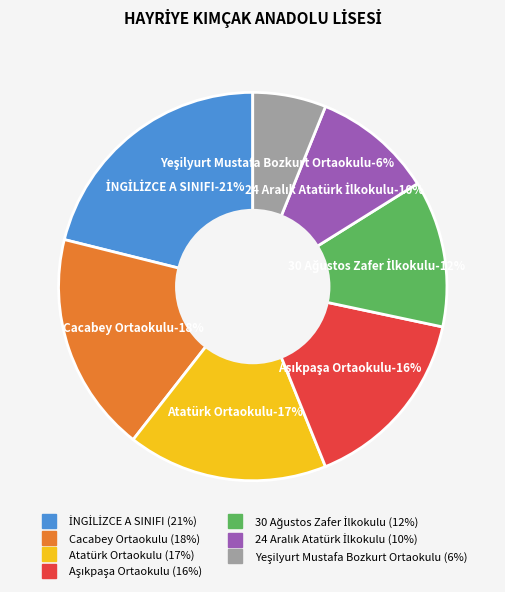

What percentage is the İNGİLİZCE A SINIFI slice, to the nearest percent?

21%